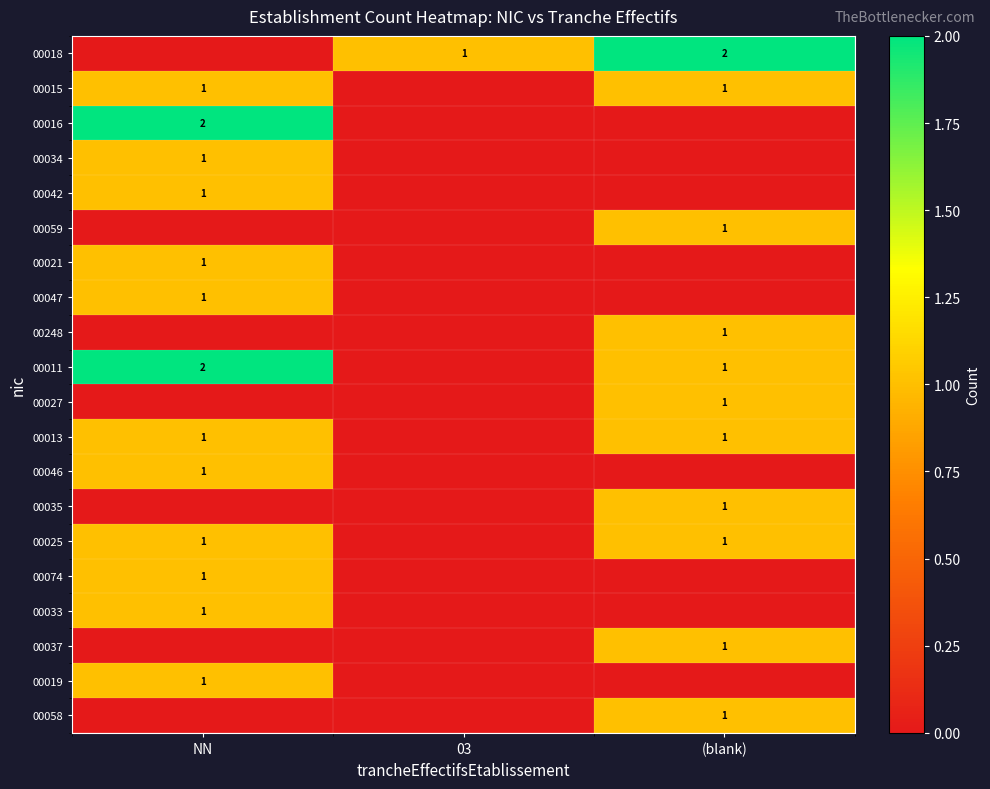

Is it true that 00011 equals 0 at (blank)?

False